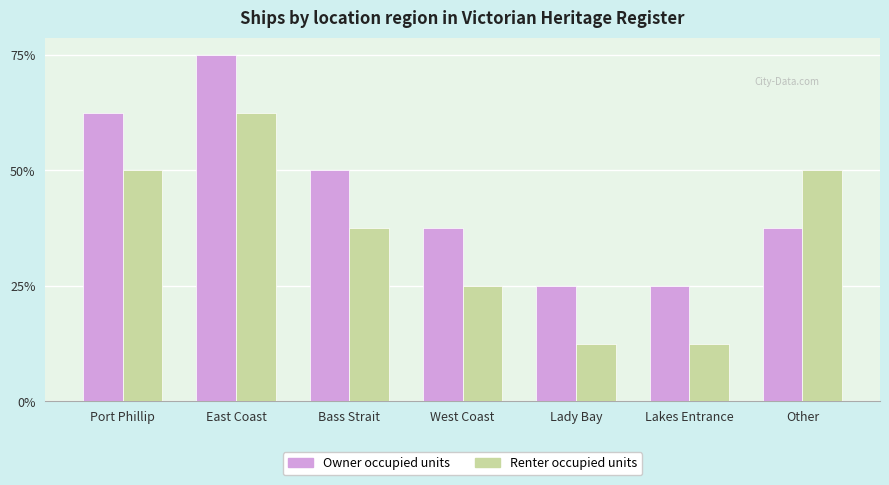

What position from the left is East Coast?

2